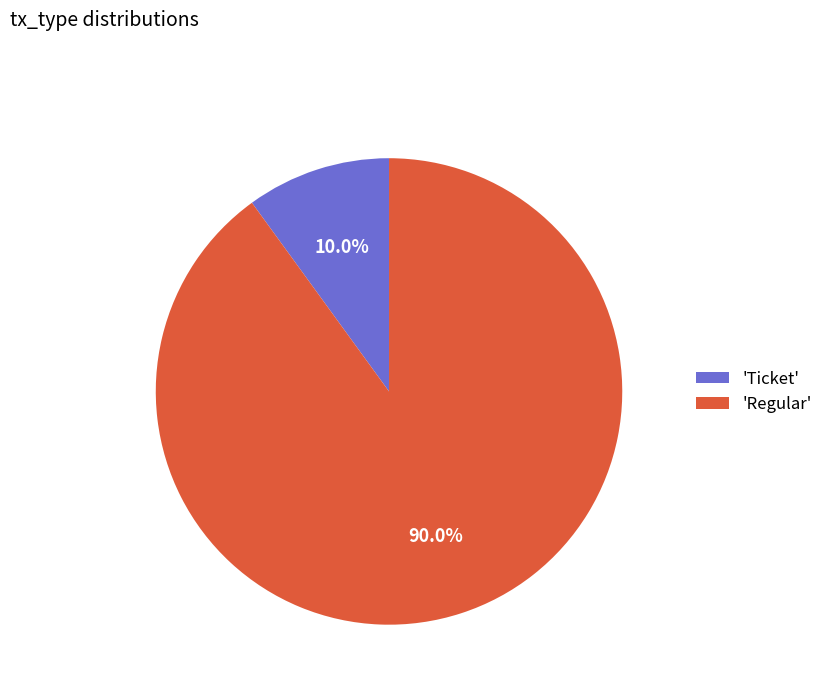

How many slices are in this pie chart?

2